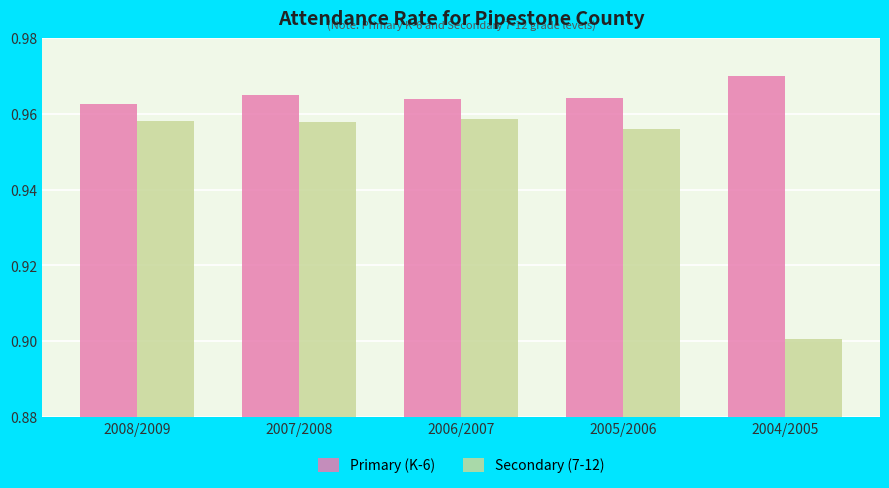

Rank the series at 2007/2008 from highest to lowest value.

Primary (K-6), Secondary (7-12)